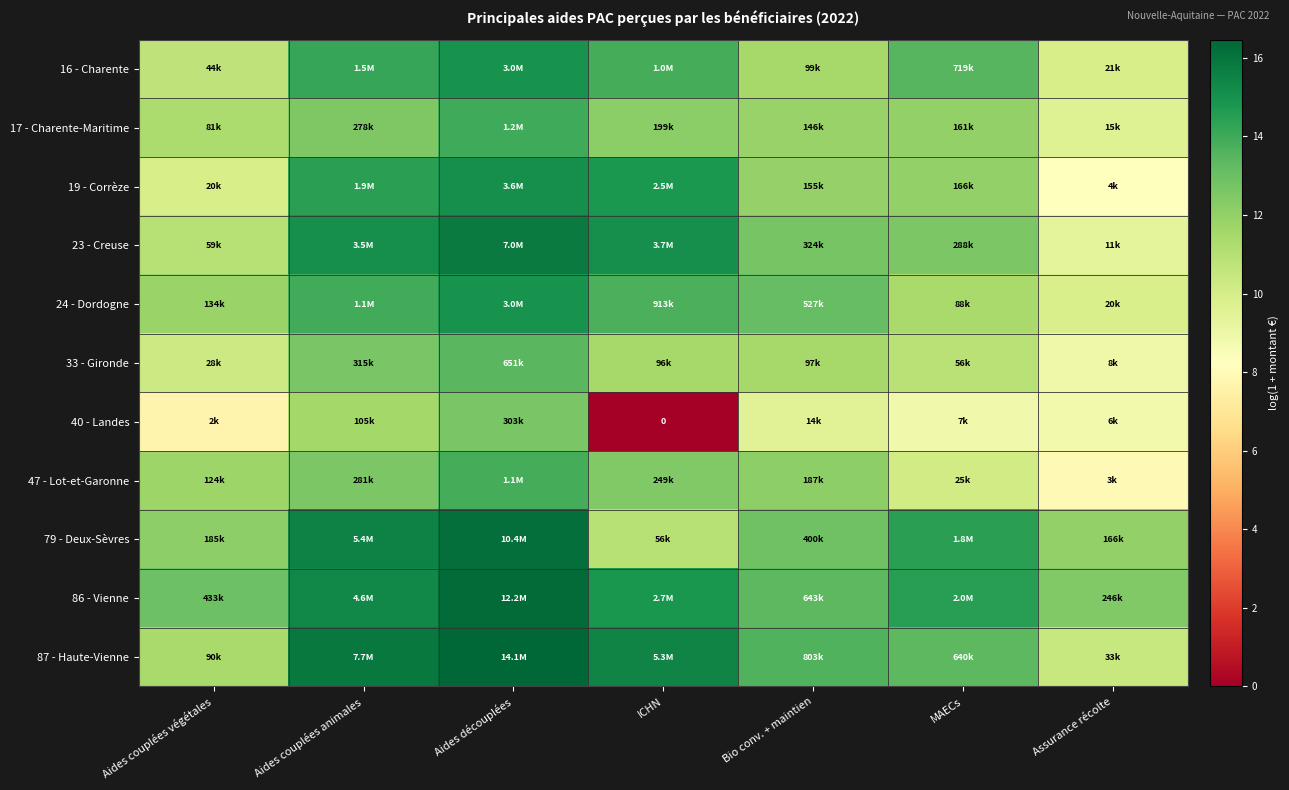

At which category is the sum across all series the highest?

Aides découplées